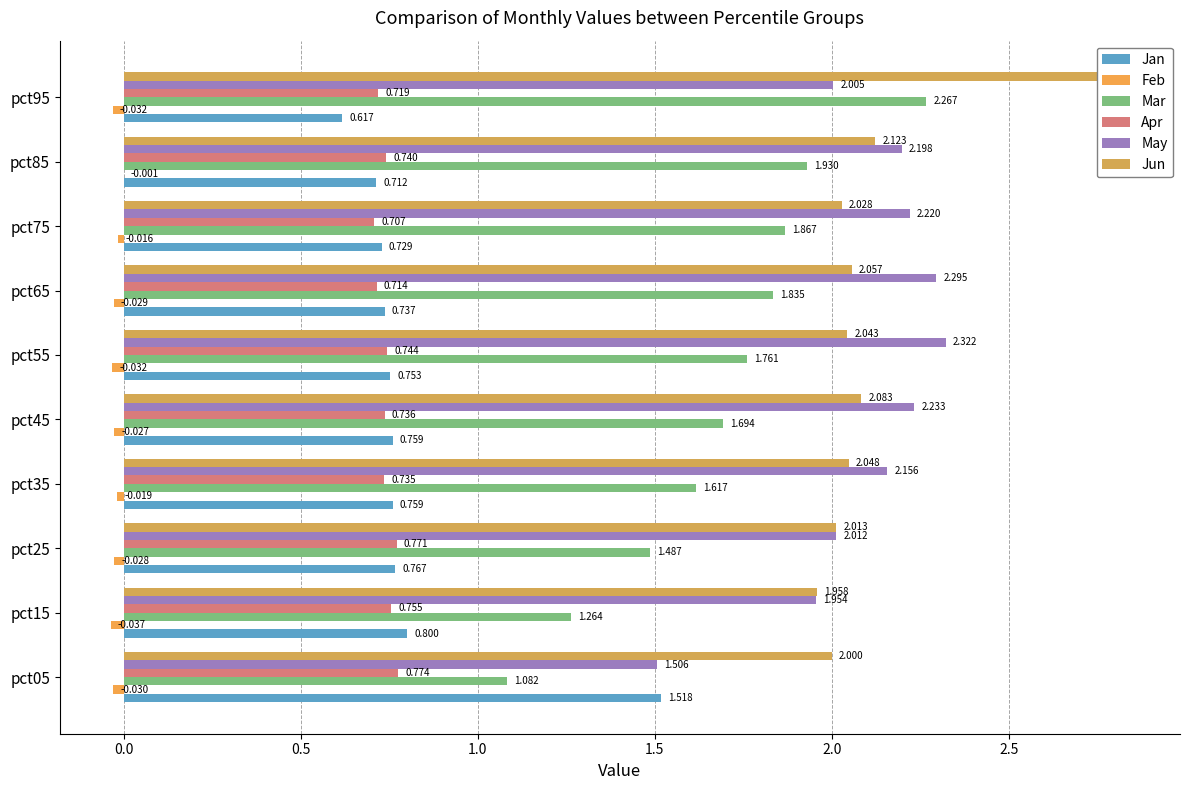

True or false: Apr has a value of 0.3 at pct65.

False